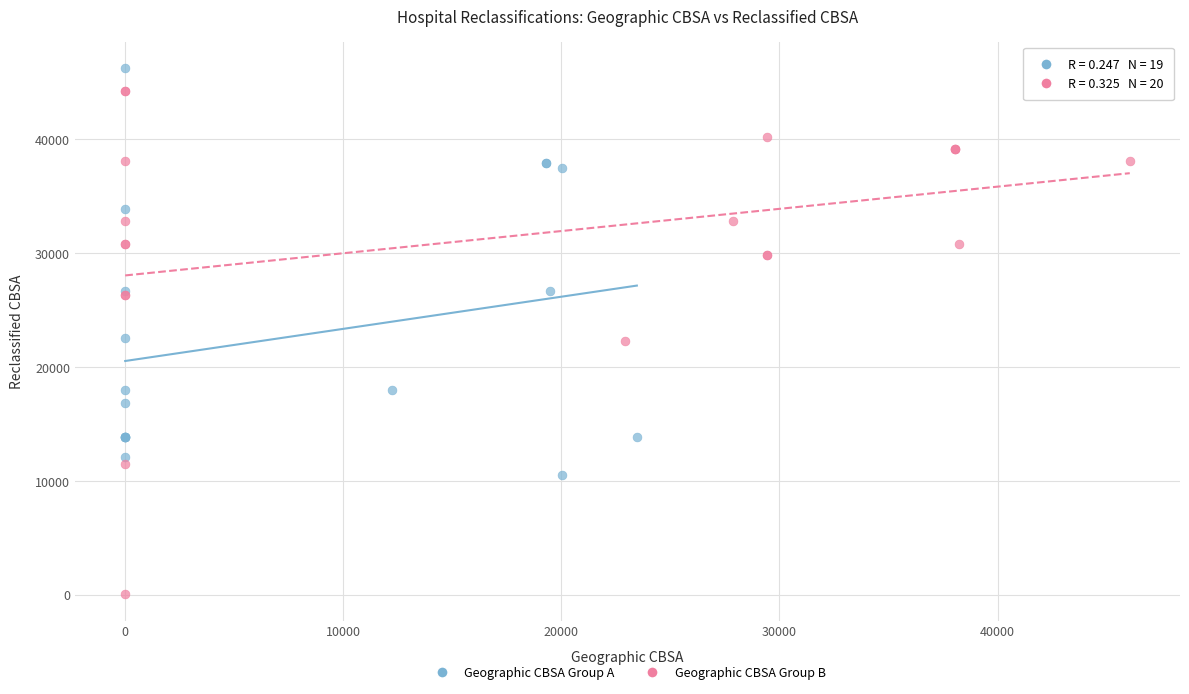

Which series contains the highest Y value?

Geographic CBSA Group A